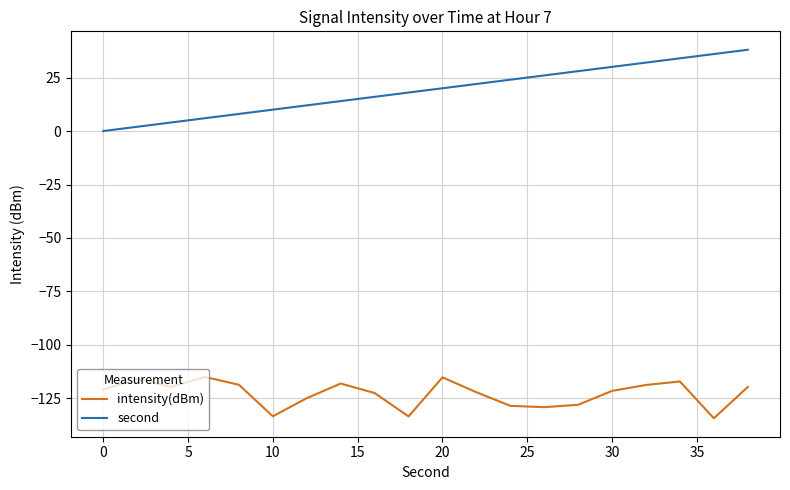

True or false: intensity(dBm) and second intersect in this chart.

False